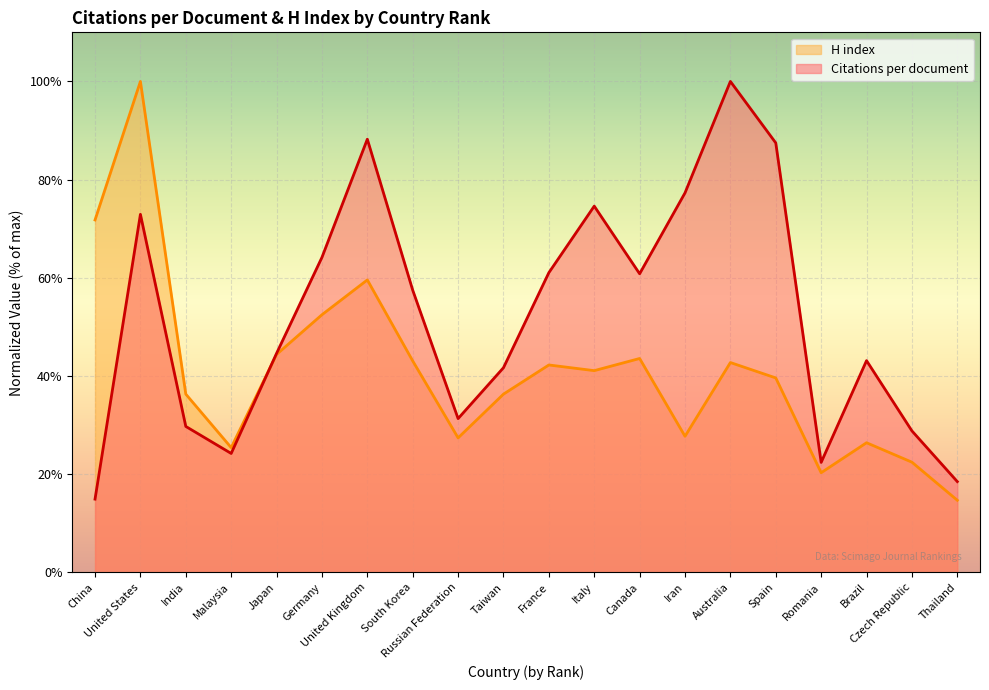

How many data points does each series have?

20